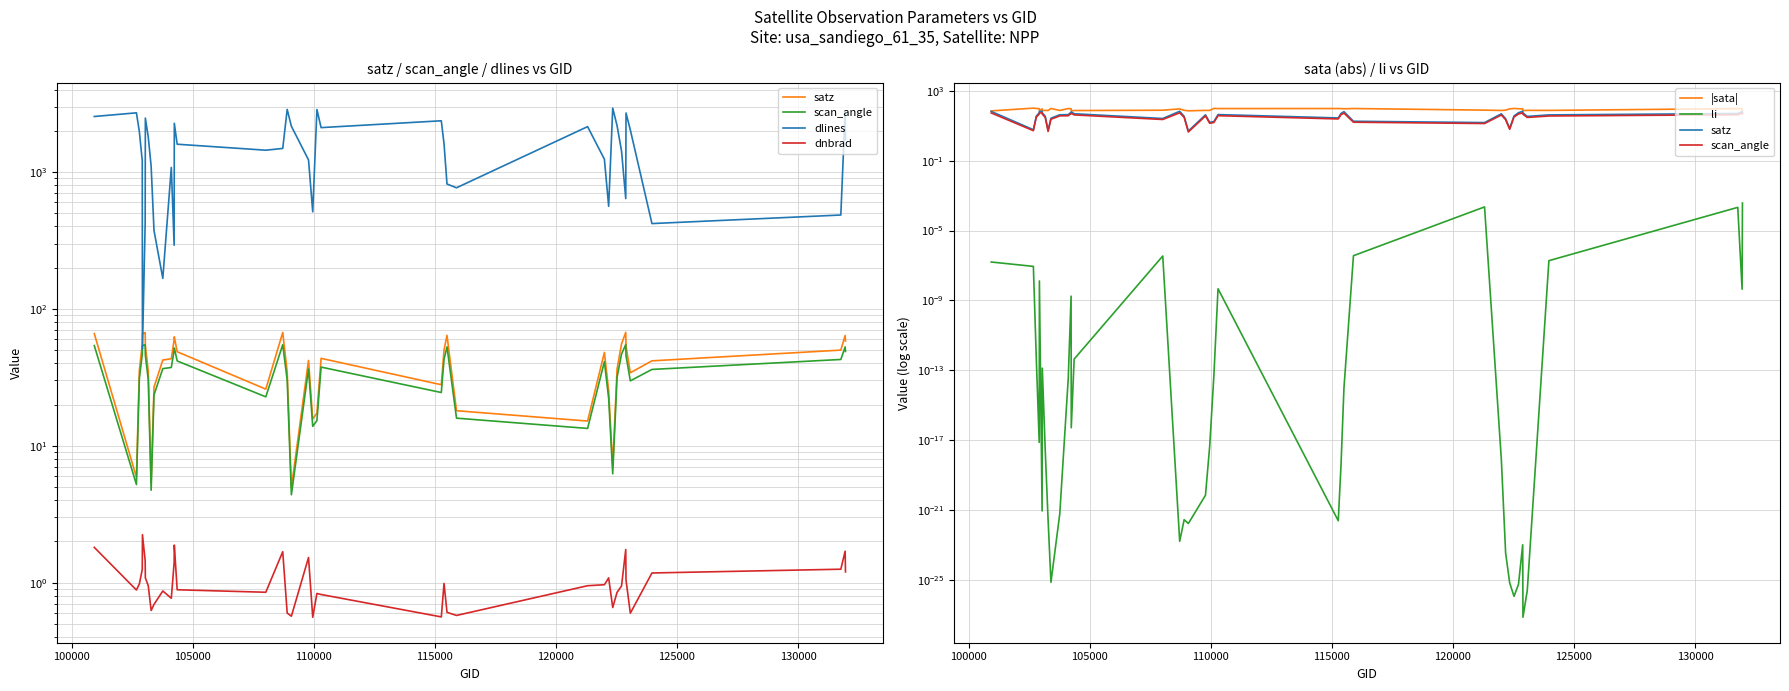

What is the difference between the maximum and minimum values in the dnbrad series?

1.7